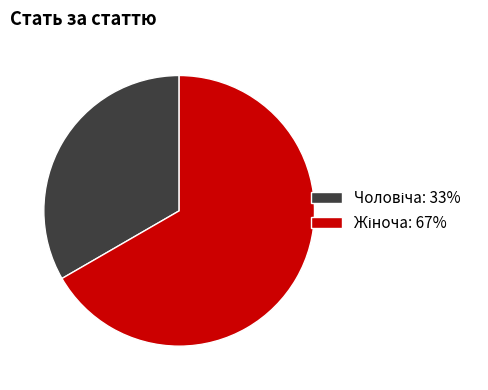

Is there any slice that represents more than half of the pie?

Yes